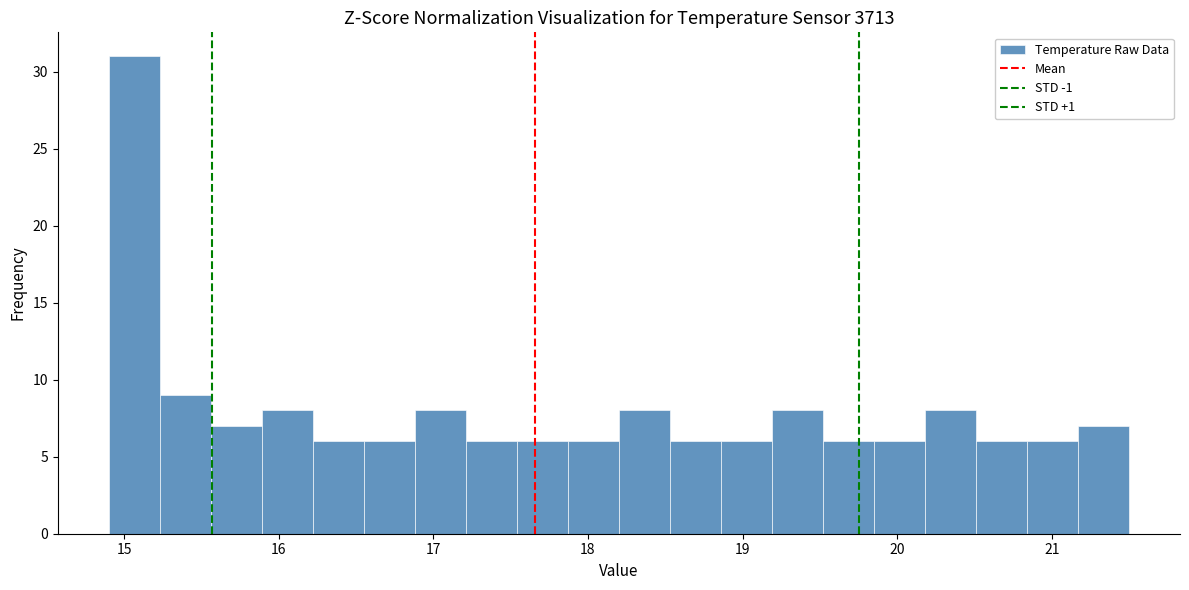

Around what value on the x-axis is the tallest bar? Give the approximate position of its centre, as read against the axis.

15.1